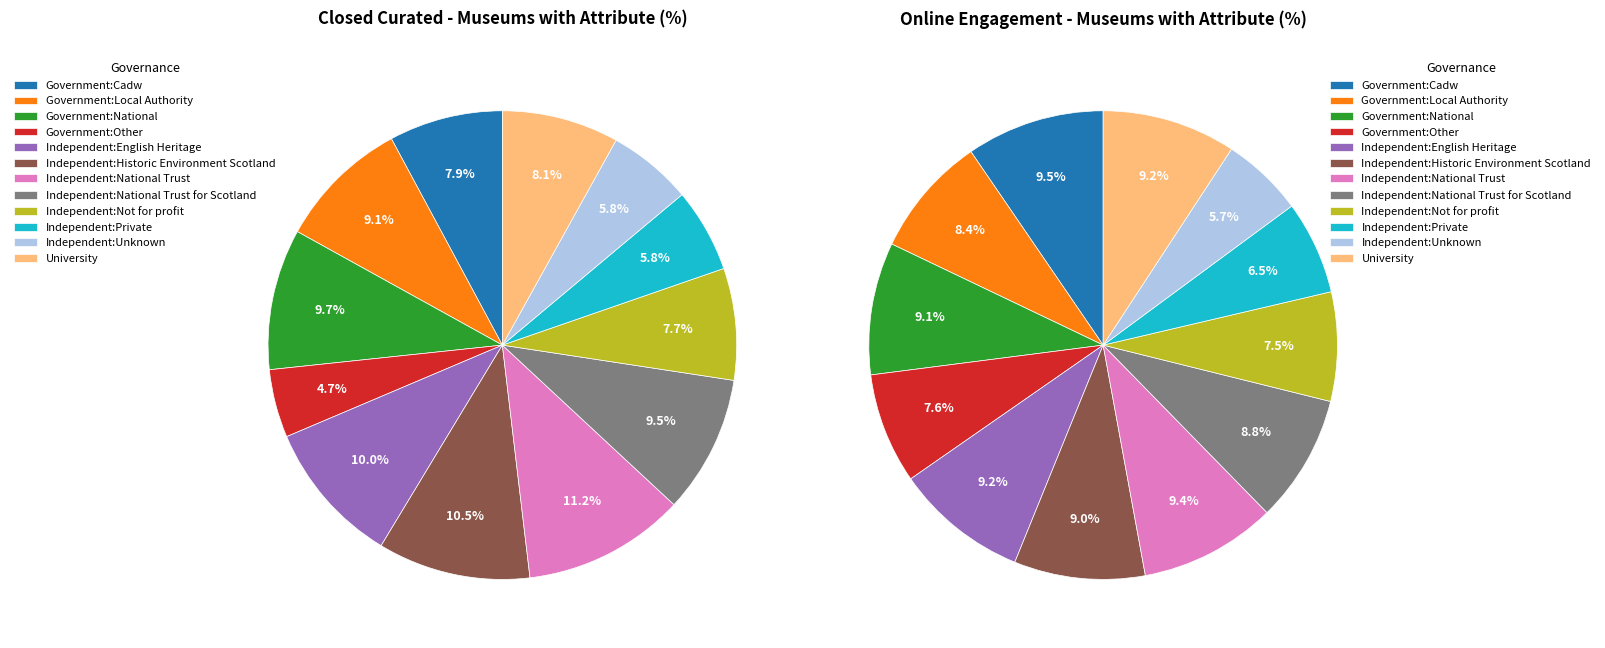

Which has a higher value, Government:National or Independent:National Trust for Scotland?

Government:National